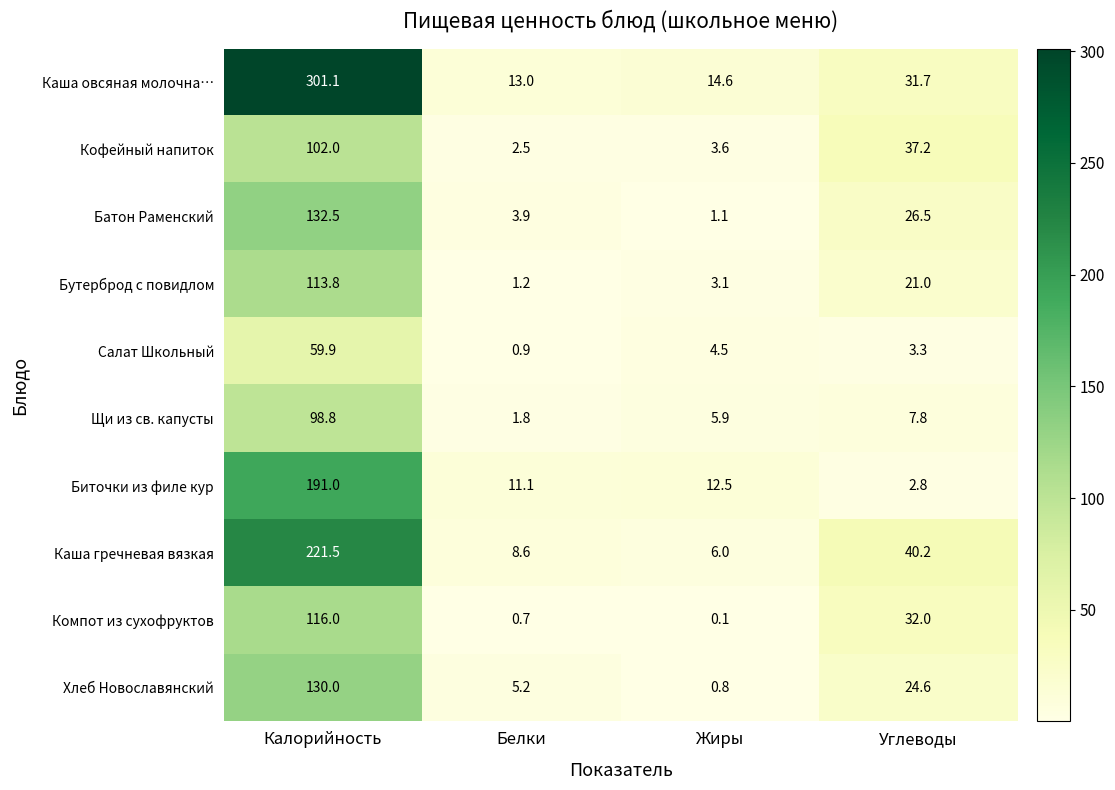

What is the spread (max minus min) of values at Углеводы?

37.4